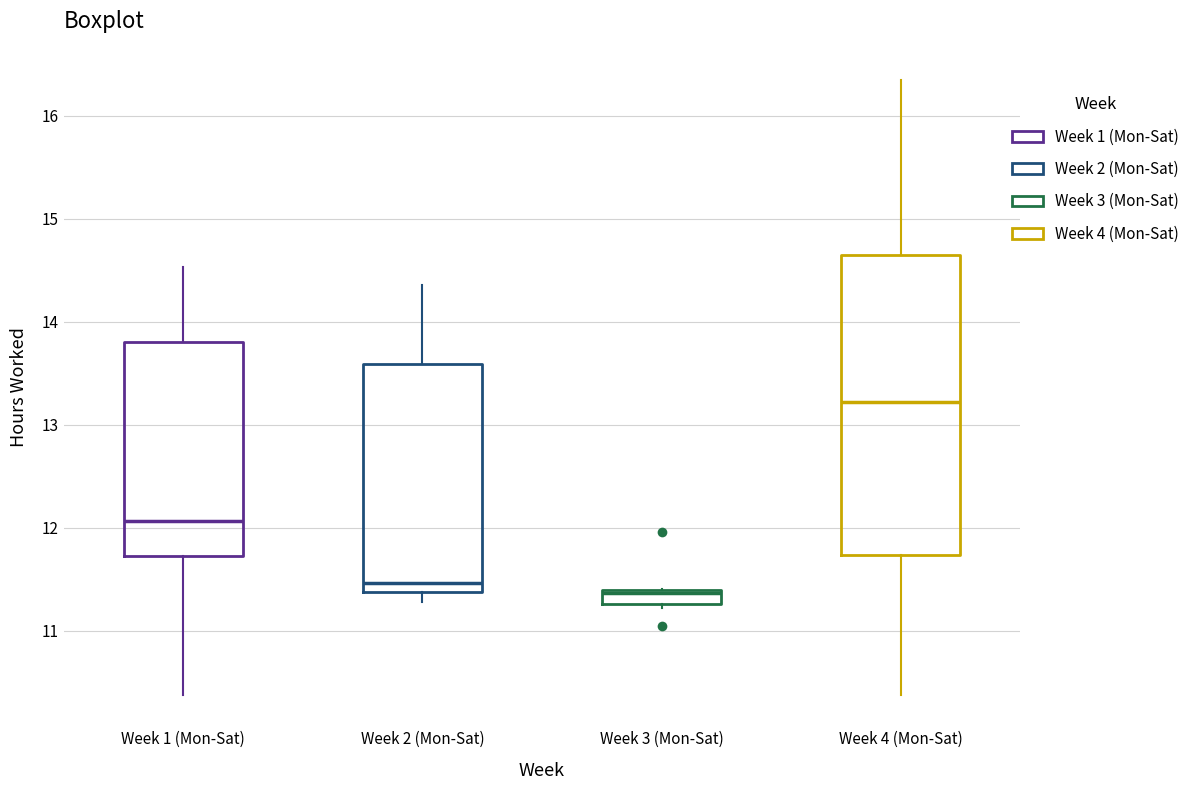

Comparing the boxes themselves (not the whiskers), which one is the tallest?

Week 4 (Mon-Sat)